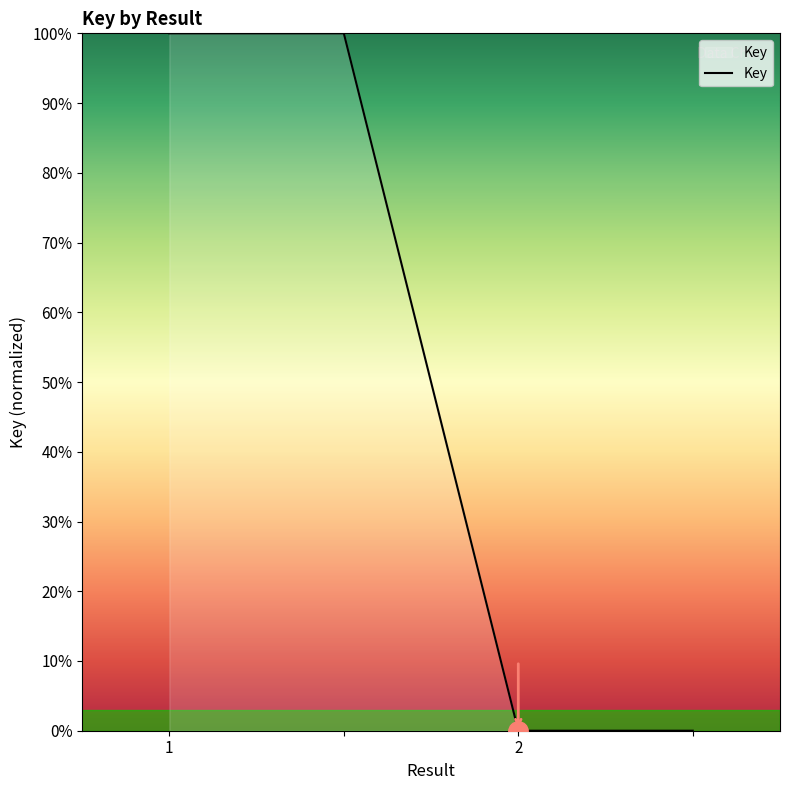

How many values are below 100?

2